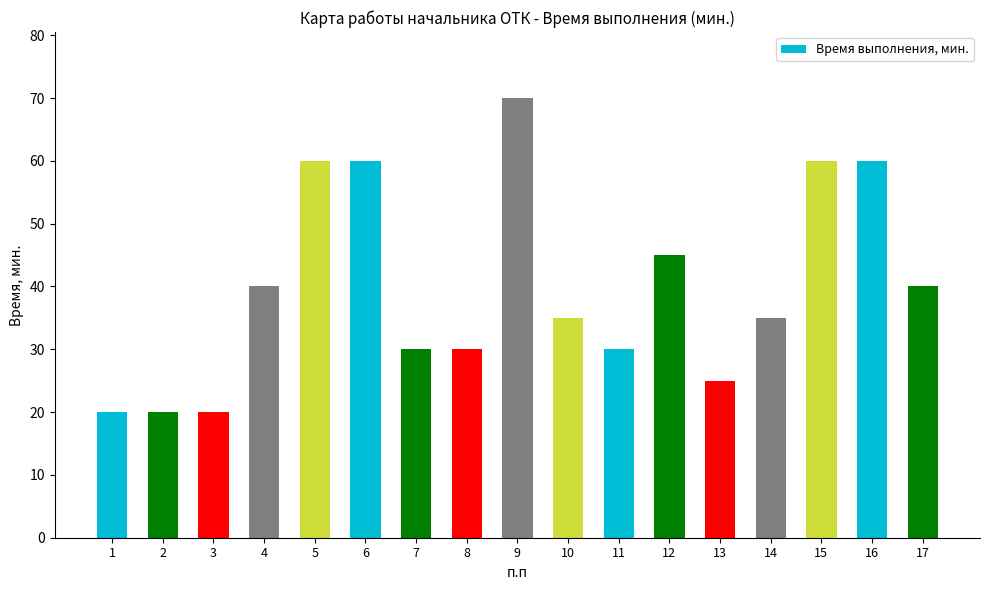

Reading left to right, list all the values displayed in this chart.

20	20	20	40	60	60	30	30	70	35	30	45	25	35	60	60	40